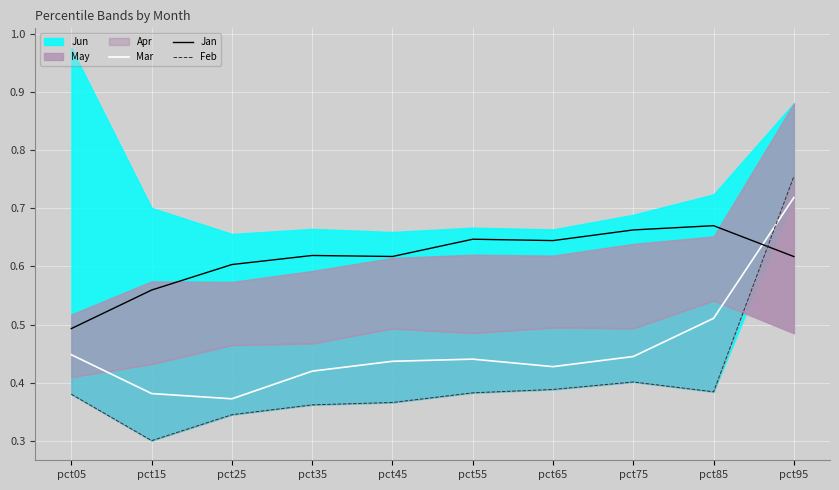

How many intersections are there between Jan and Mar?

1